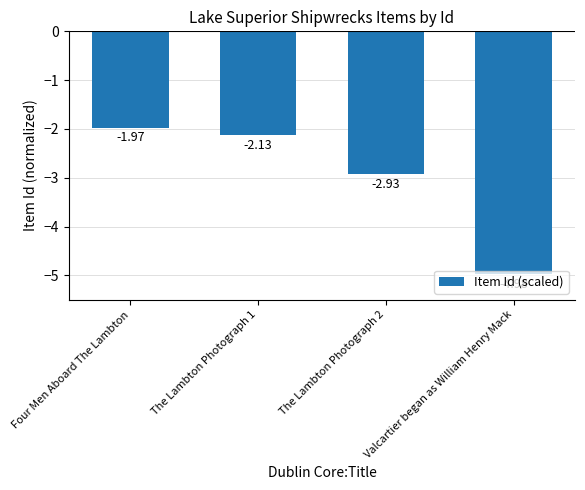

How many series are shown in this chart?

1